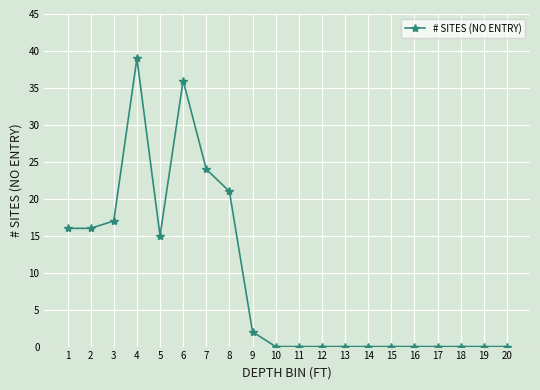

Which category has the highest value across all series?

4